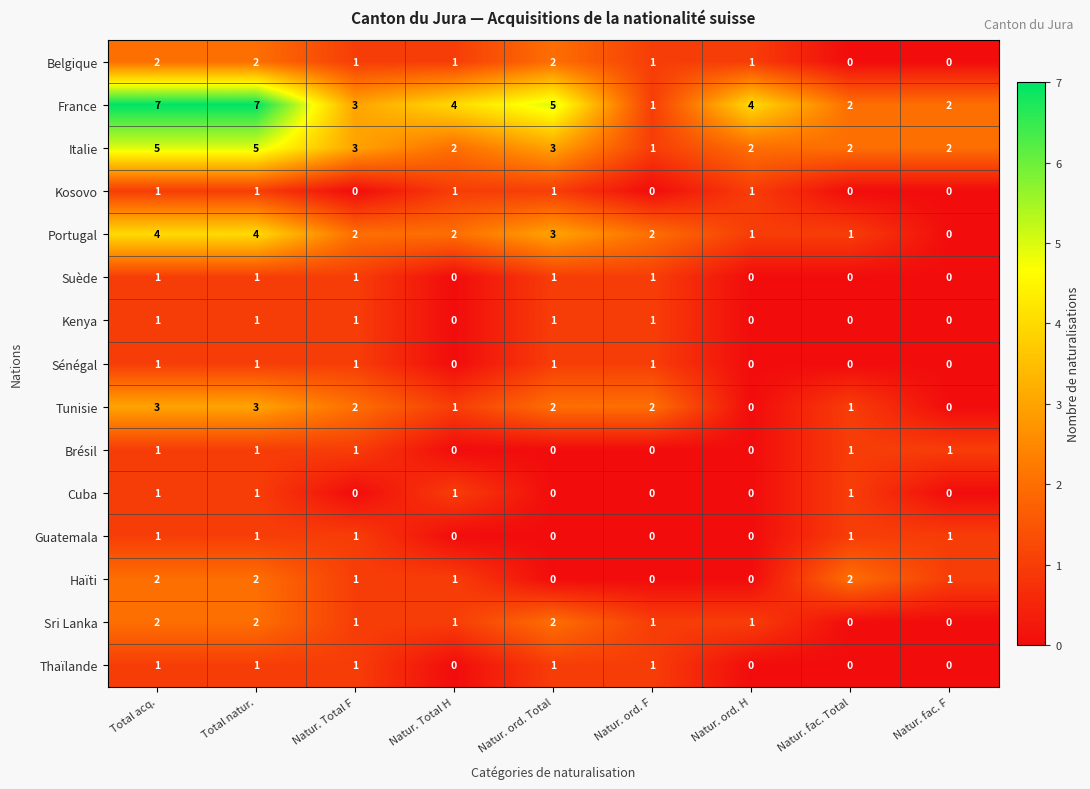

True or false: Portugal has a value of 4 at Total natur..

True